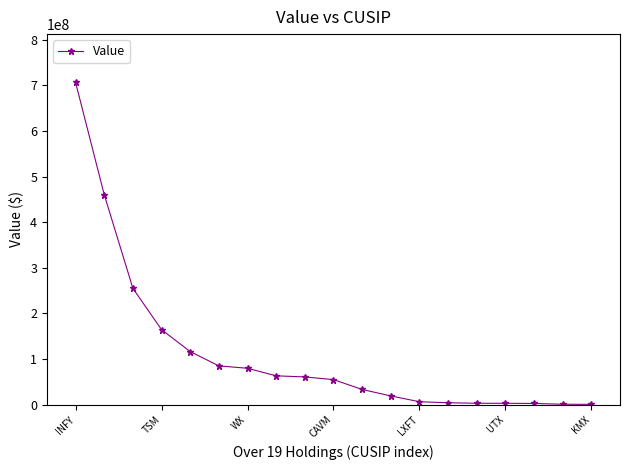

What is the sum of all values?

2119914000